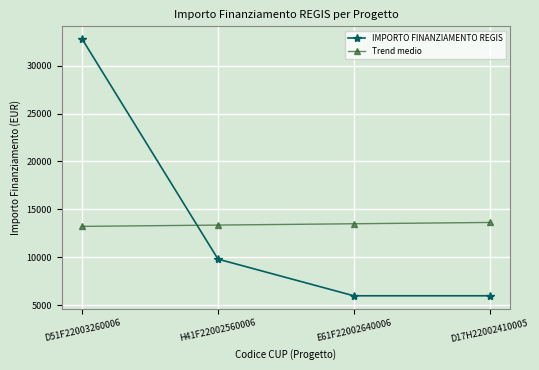

Rank the series at D17H22002410005 from lowest to highest value.

IMPORTO FINANZIAMENTO REGIS, Trend medio